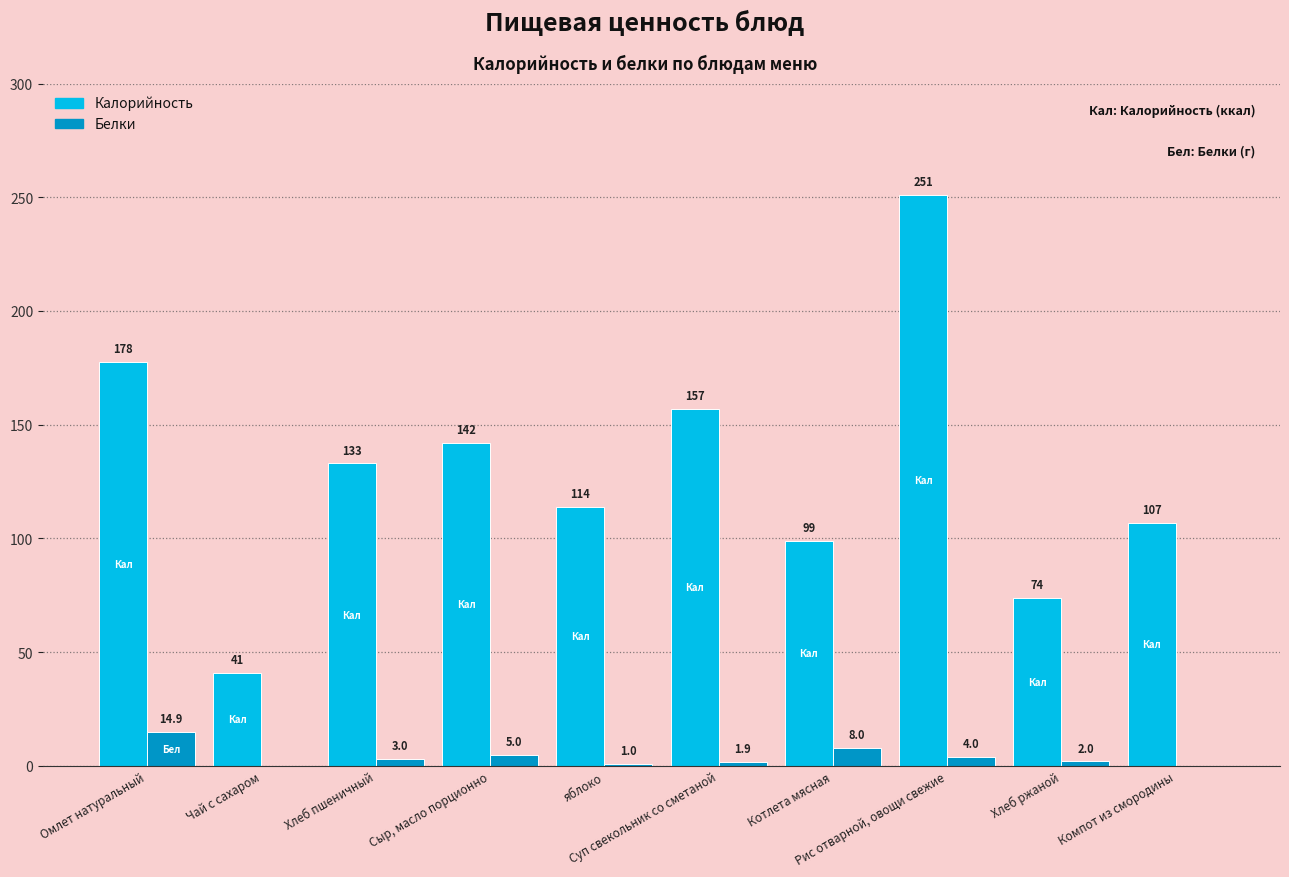

At which category is the sum across all series the highest?

Рис отварной, овощи свежие